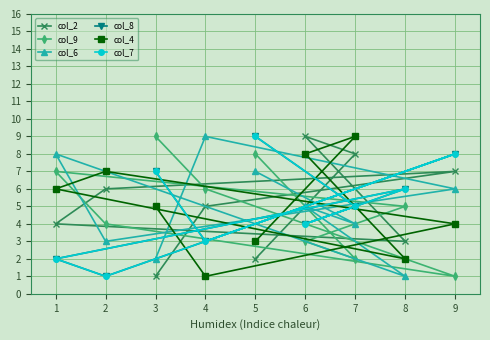

True or false: col_2 has more than 0 interior local peaks.

True